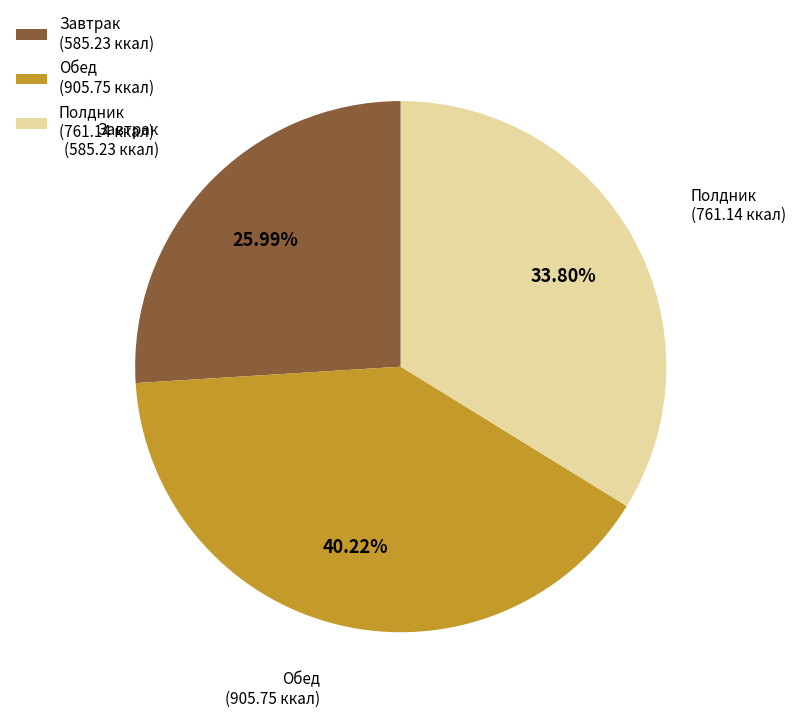

To the nearest percent, what portion does Полдник represent?

34%